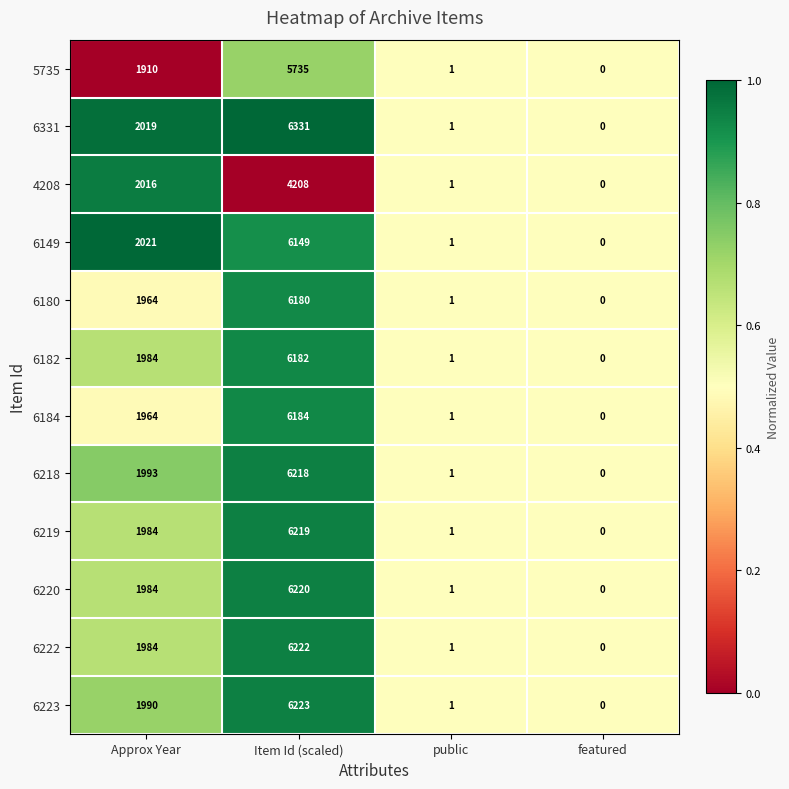

Which series has the largest range (max minus min)?

6331